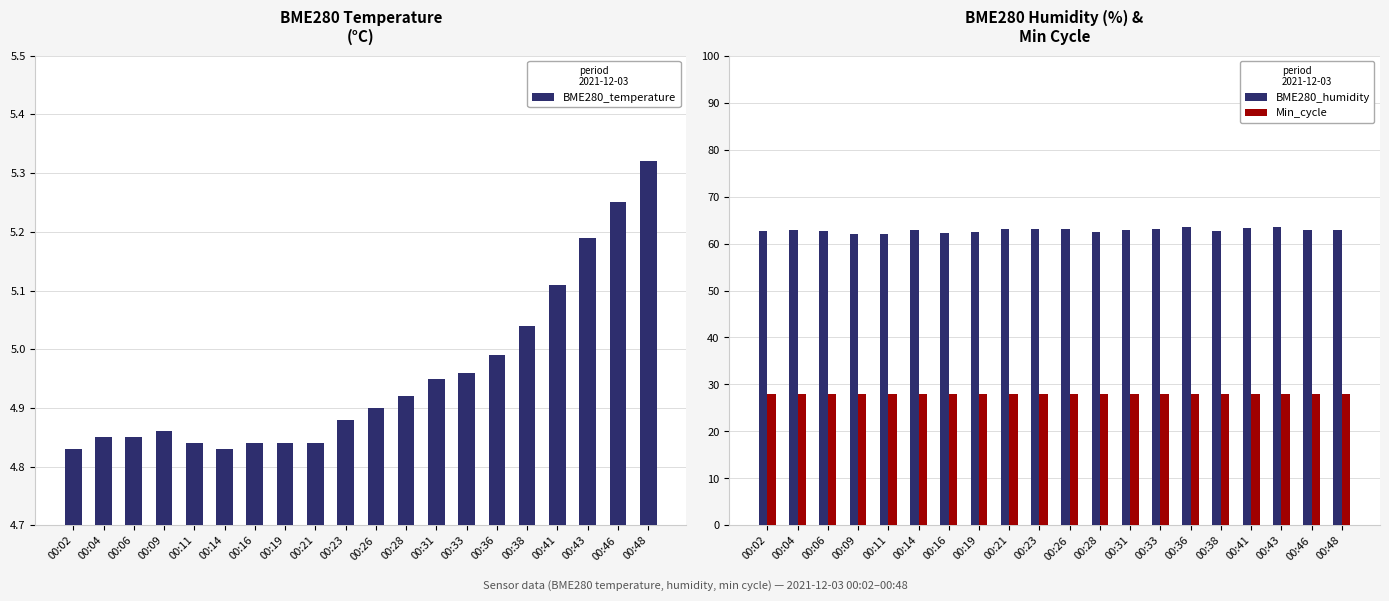

True or false: BME280_temperature has a value of 5.2 at 00:46.

True